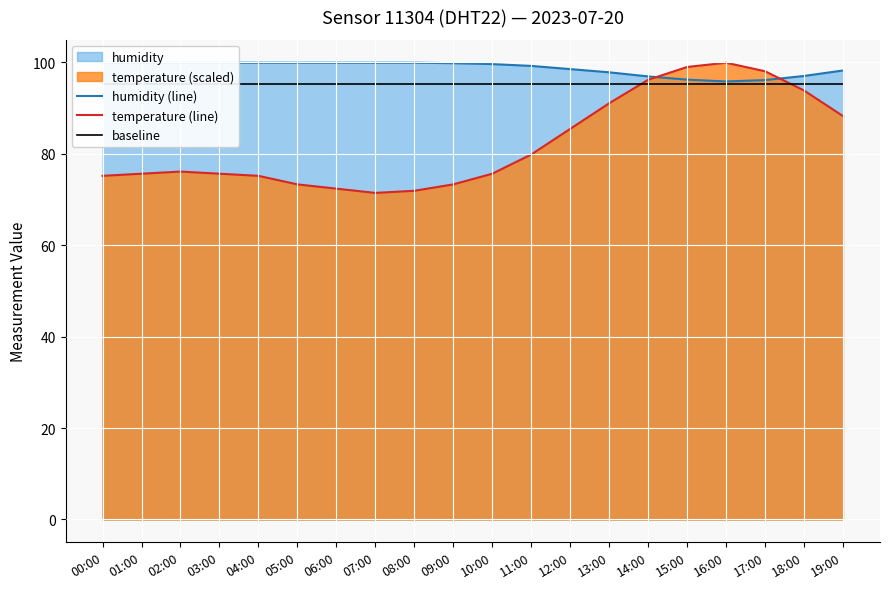

True or false: humidity (line) and baseline intersect in this chart.

False